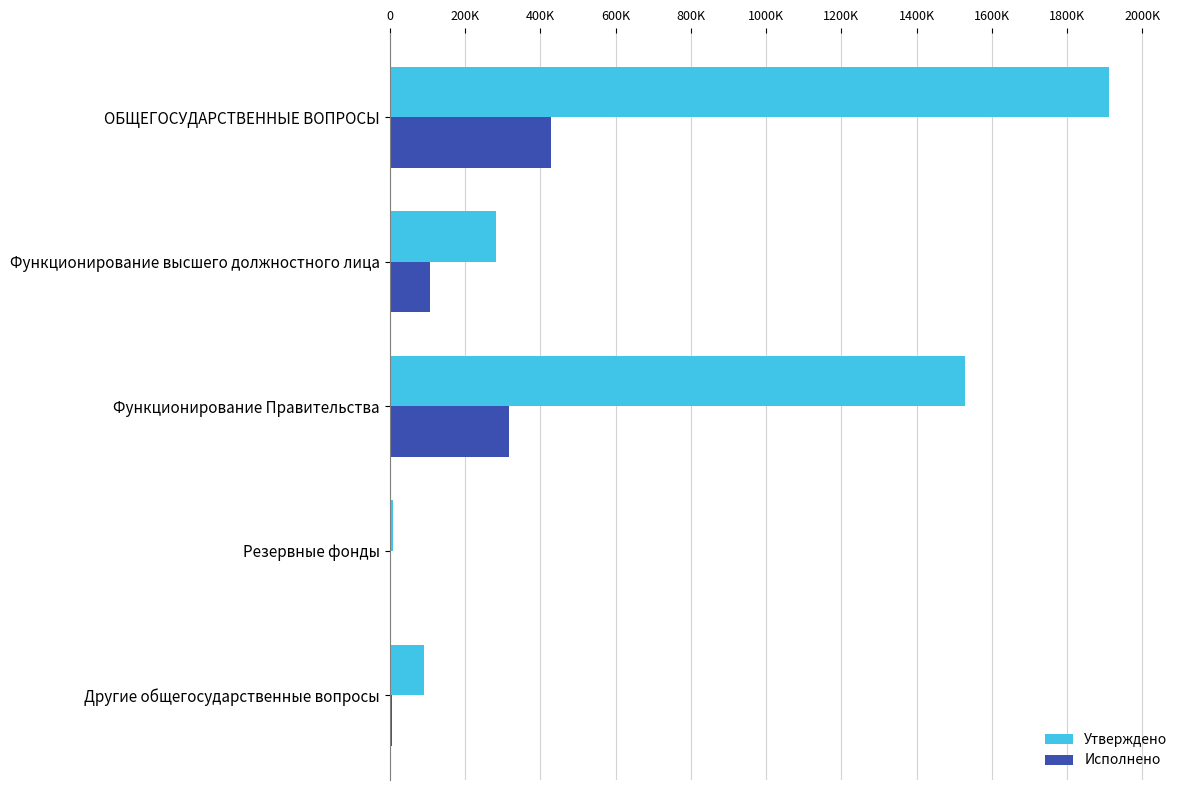

What are all the series names shown in the legend?

Утверждено, Исполнено